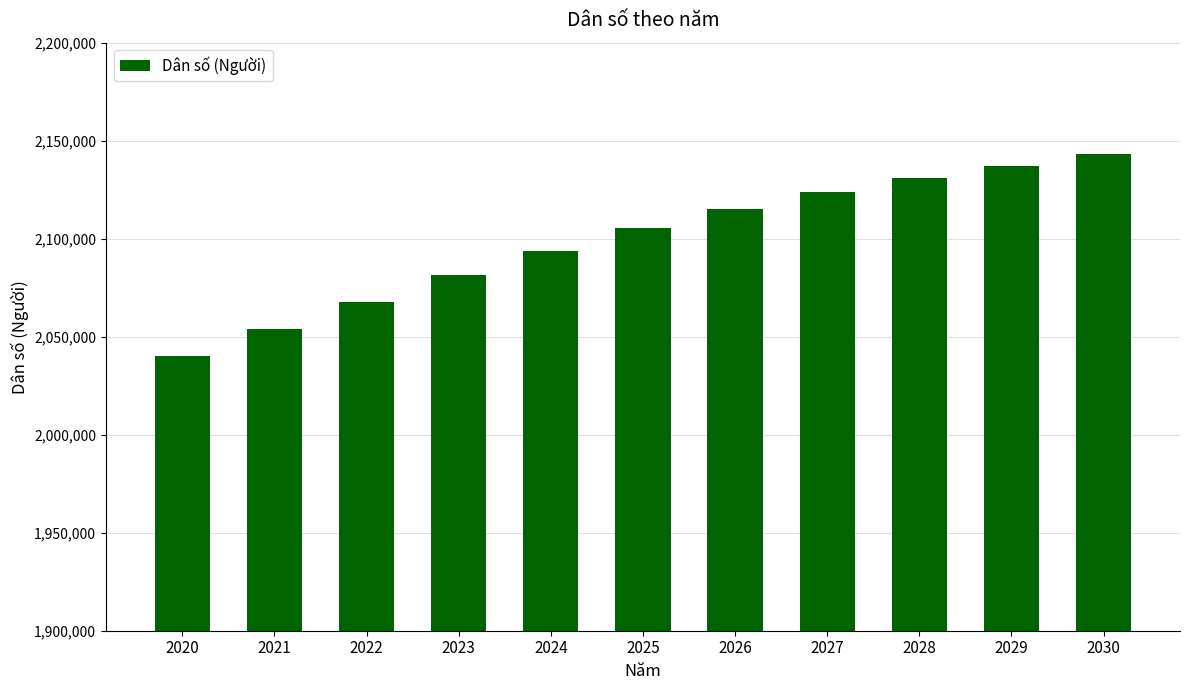

How many data points are less than 2105531?

5